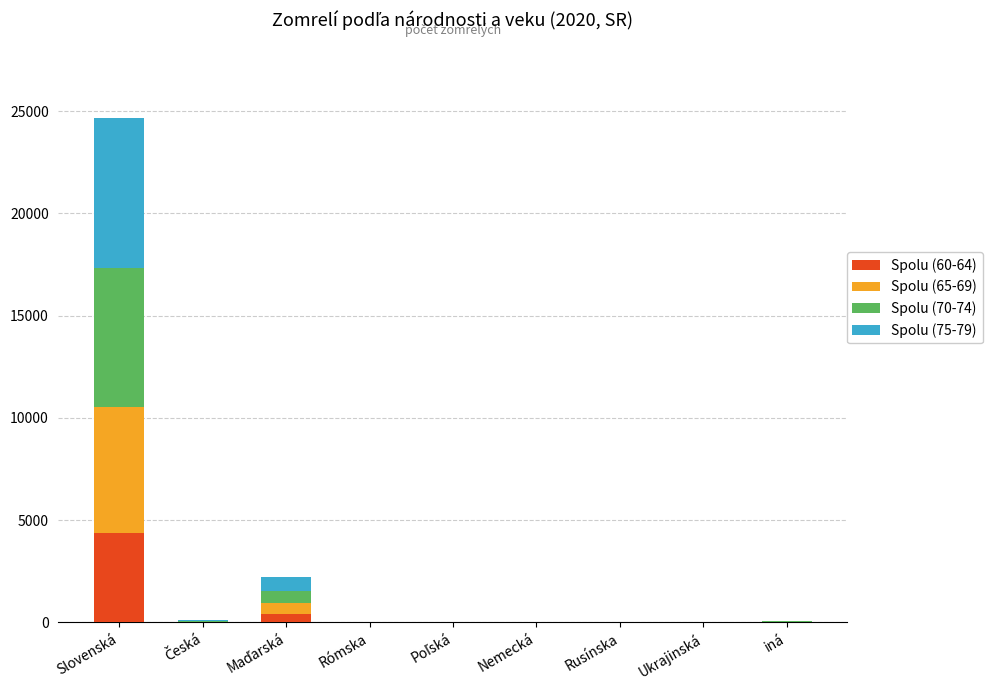

At which category is the sum across all series the highest?

Slovenská